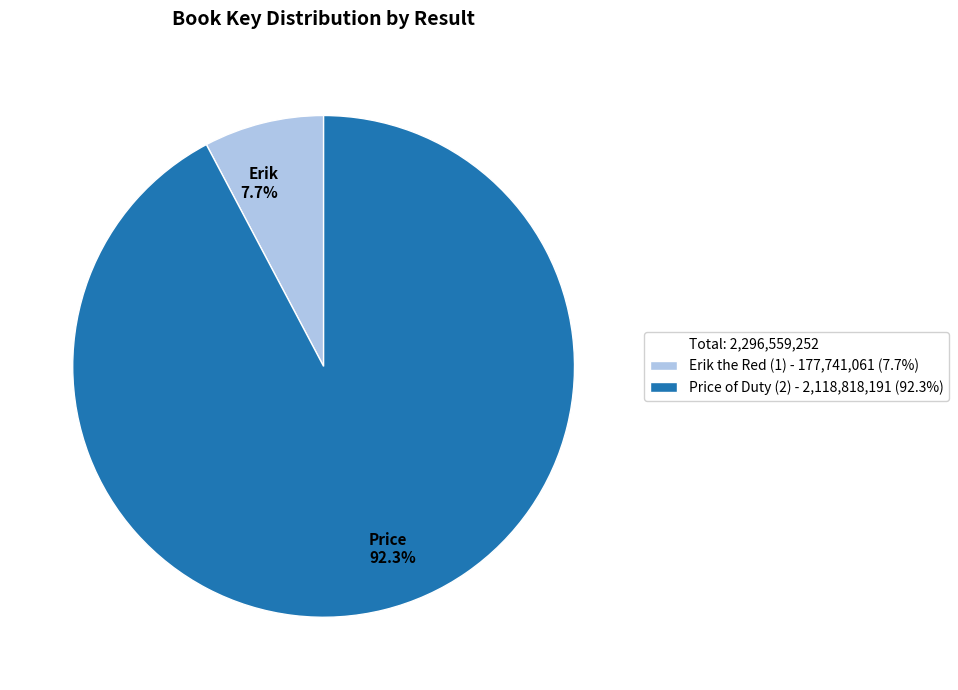

What portion of the pie excludes Price 92.3%?

7.7%